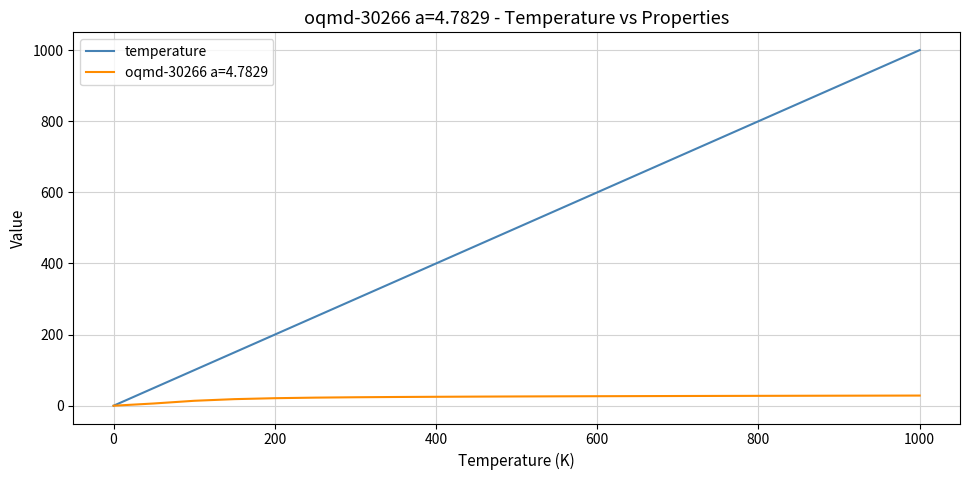

How many distinct data groups are displayed?

2